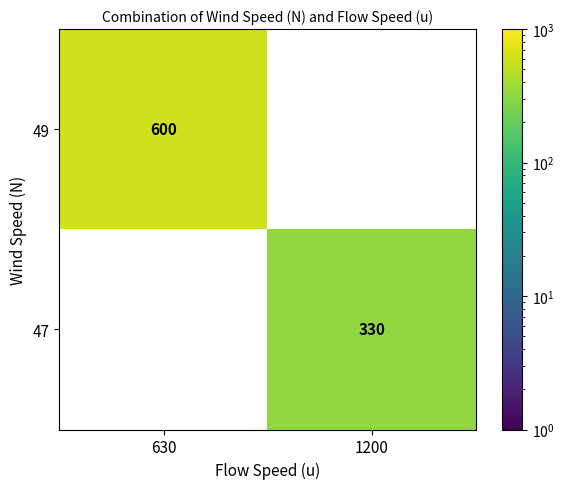

Is the value of 47 at 1200 greater than the value of 49 at 630?

No